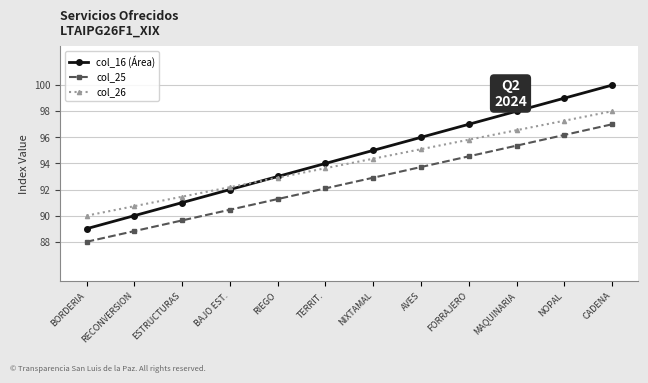

What are all the series names shown in the legend?

col_16 (Área), col_25, col_26